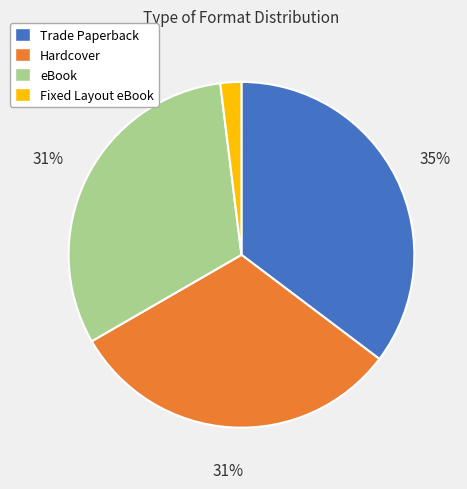

Combined, do Fixed Layout eBook and Trade Paperback account for over 50%?

No